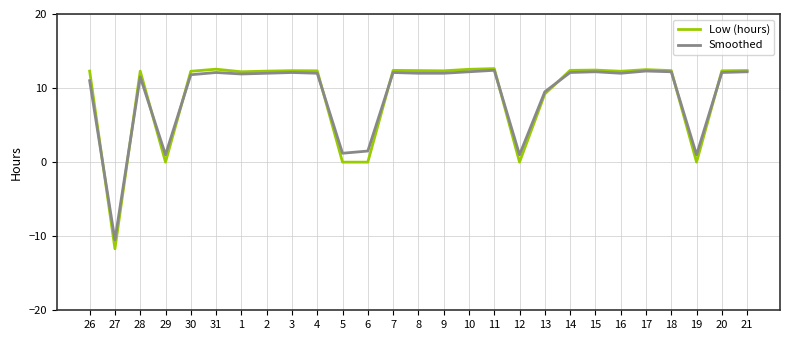

What position from the right is 16?

6